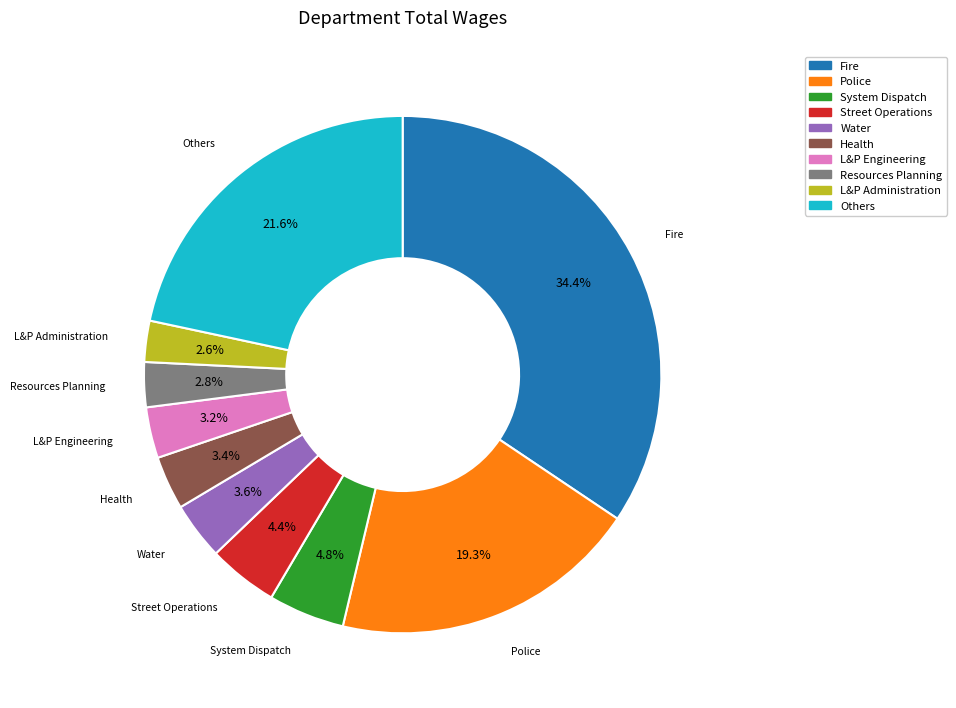

How many segments does this pie chart have?

10